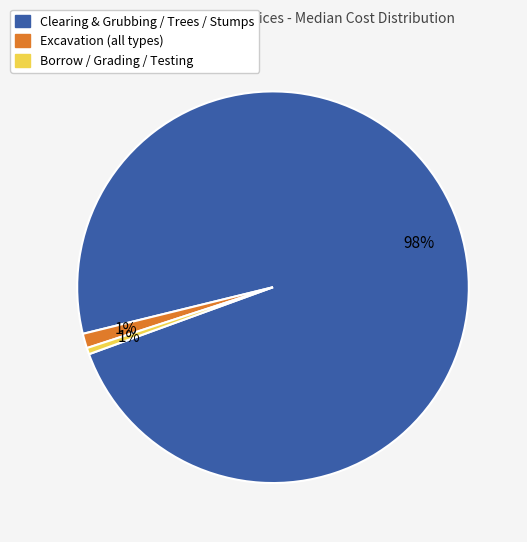

To the nearest percent, what is the average slice percentage?

33%